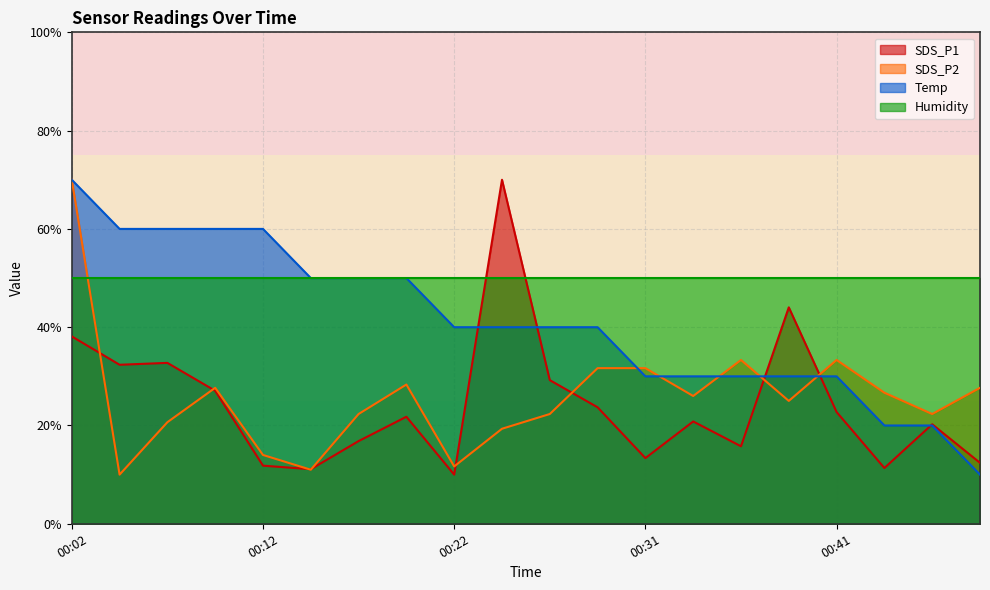

Which label corresponds to the smallest value in the chart?

00:22